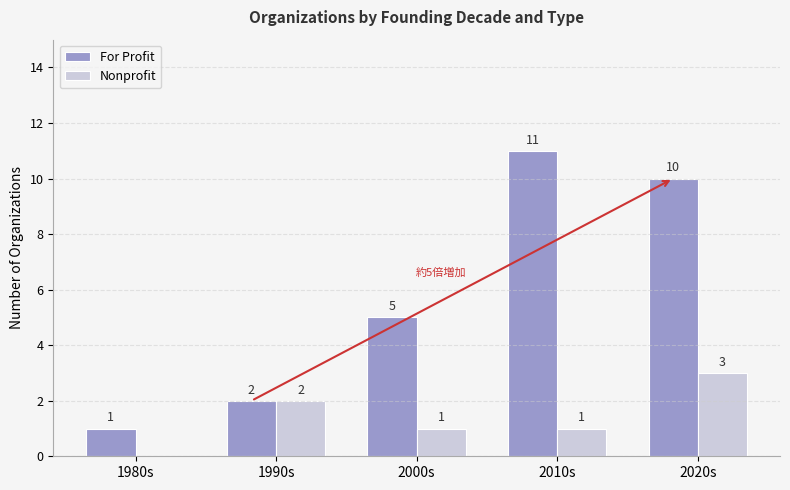

Which category has the highest value in the Nonprofit series?

2020s